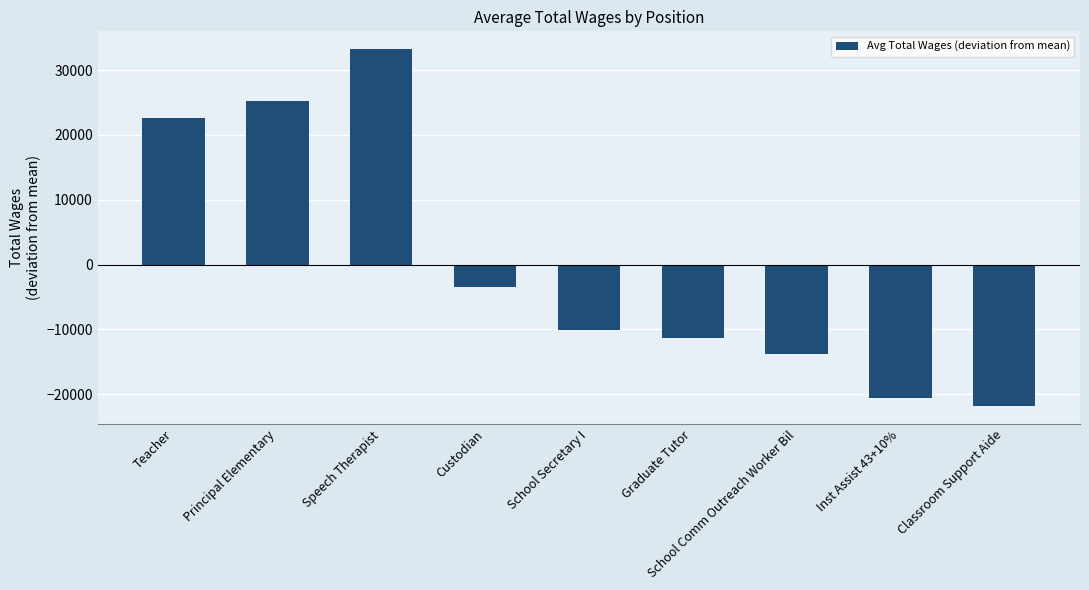

Does the chart contain any negative values?

Yes